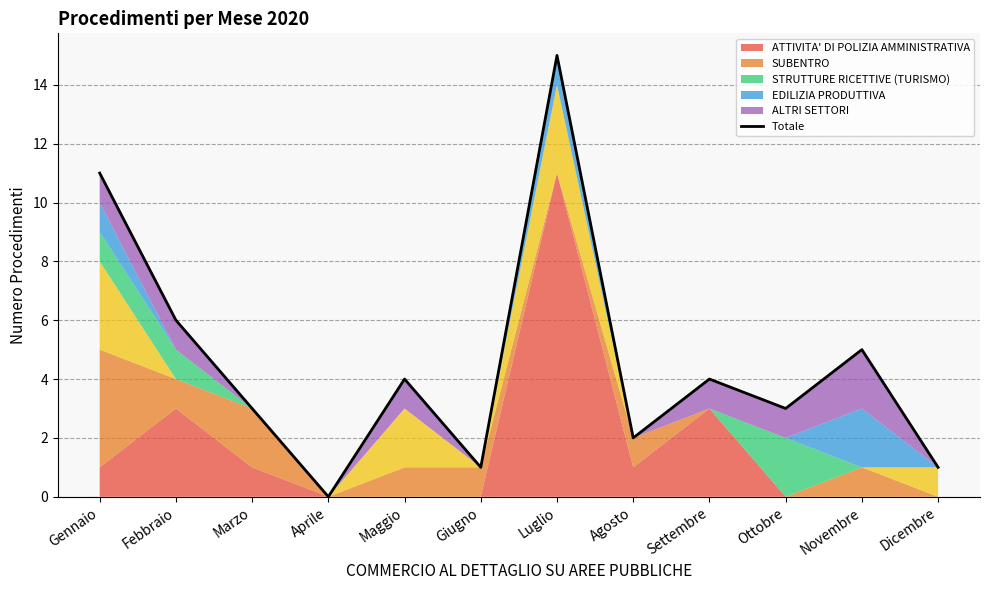

What is the label of the 7th point from the right?

Giugno